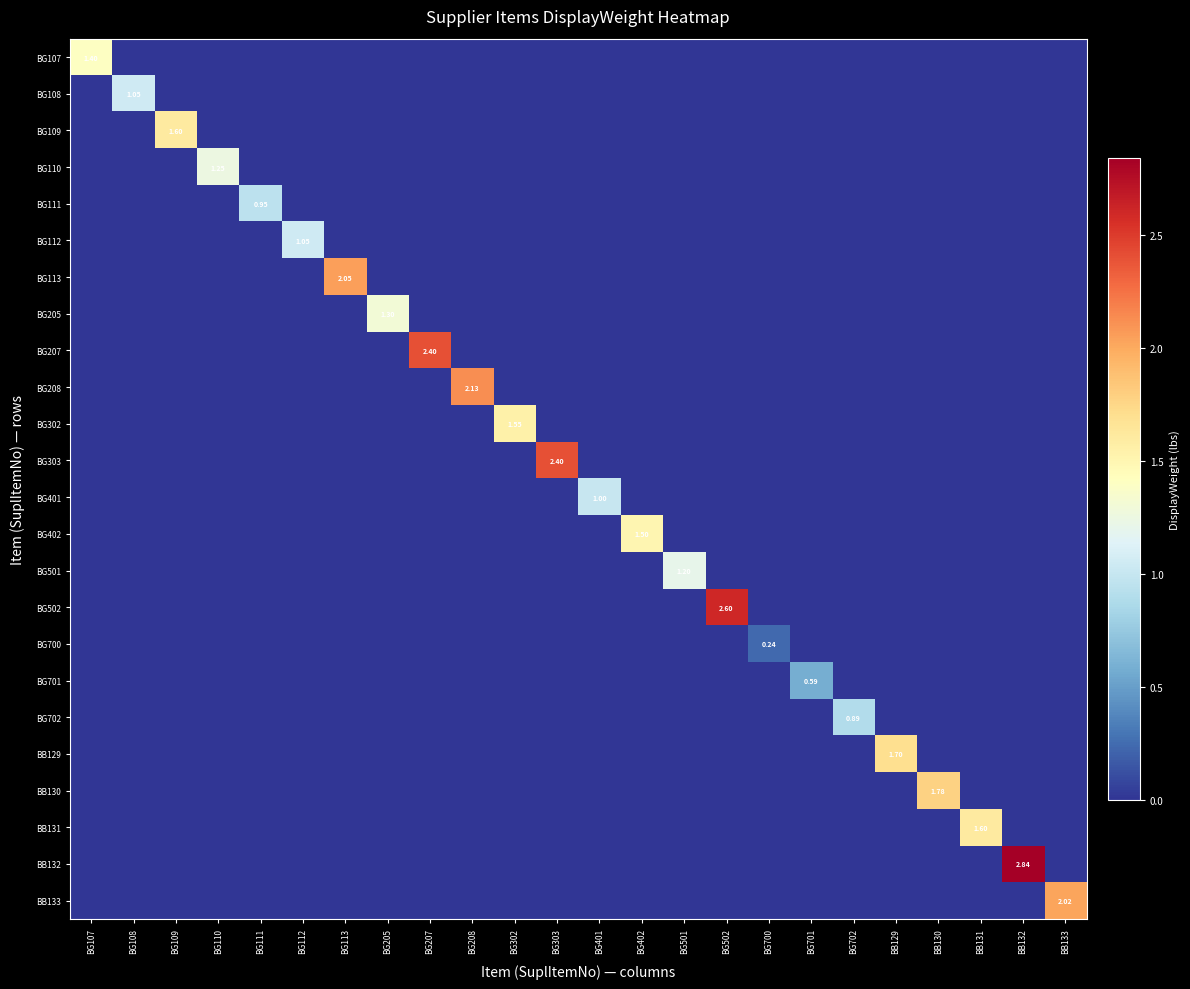

Which label corresponds to the largest value in the chart?

BB132